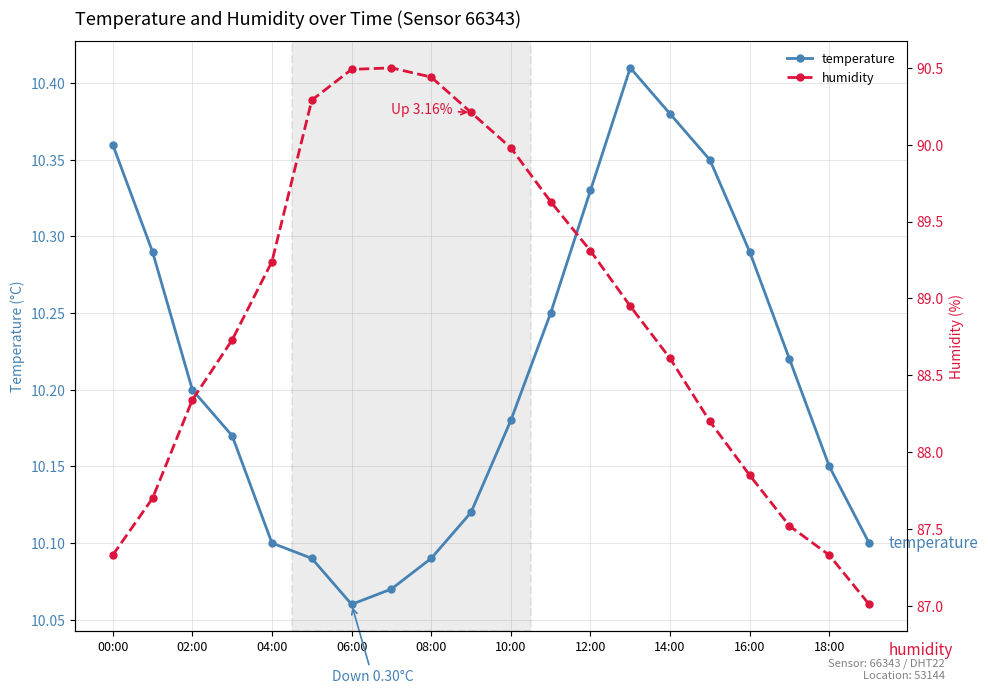

True or false: humidity has more than 2 interior local peaks.

False